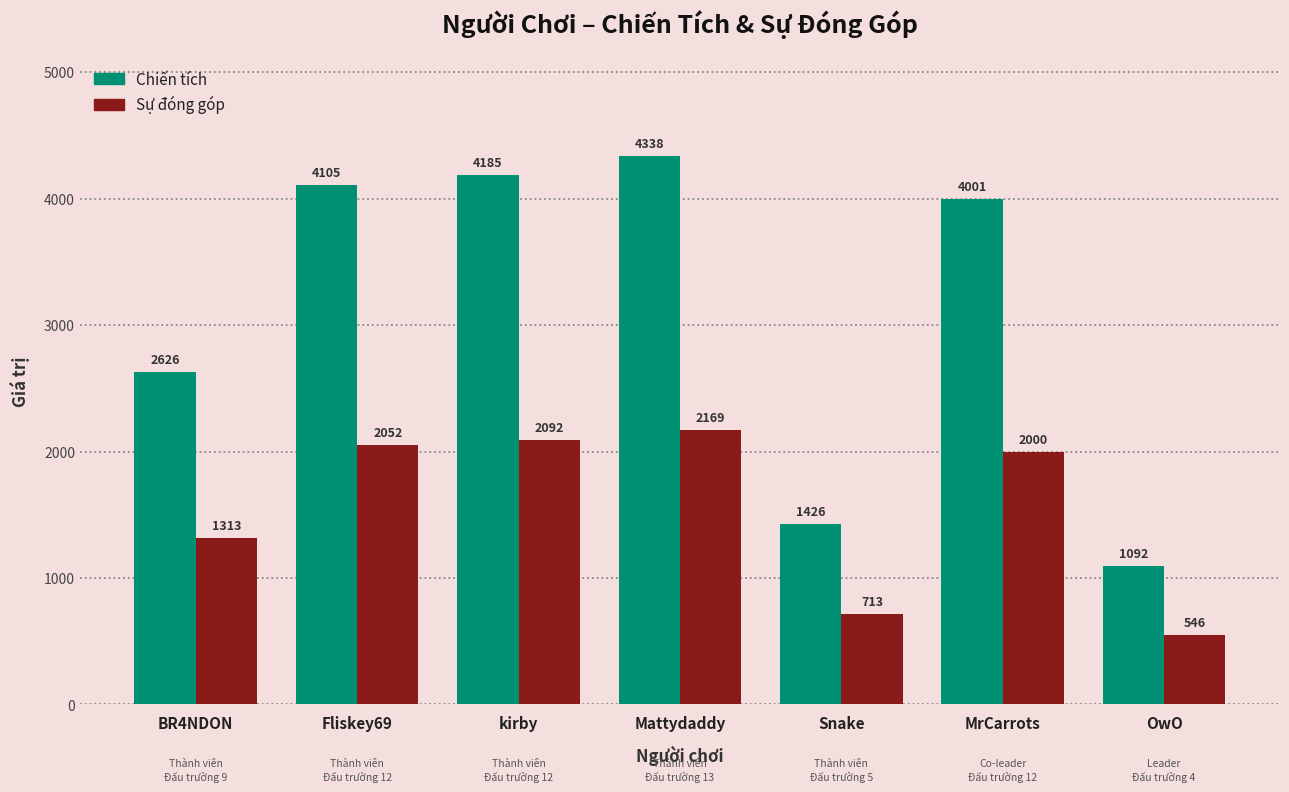

Reading right to left, list all the values displayed in this chart.

Chiến tích: 1092	4001	1426	4338	4185	4105	2626
Sự đóng góp: 546	2000	713	2169	2092	2052	1313